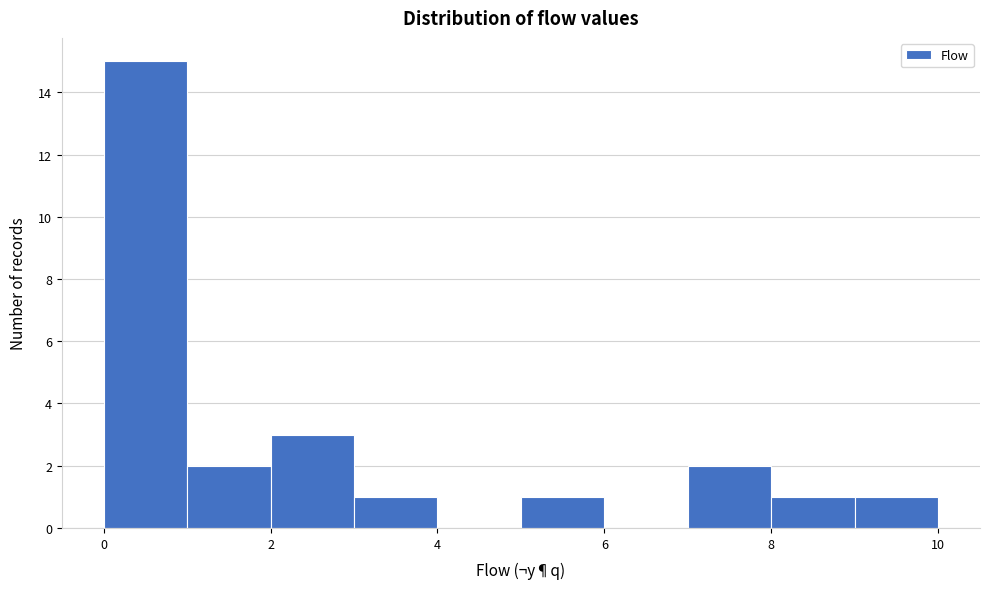

Reading left to right, transcribe this chart: for each bar, give the range it covers on the x-axis and its height. The values are not printed on the chart, so give them approximately, as read against the axis.

0 to 1: 15
1 to 2: 2
2 to 3: 3
3 to 4: 1
4 to 5: 0
5 to 6: 1
6 to 7: 0
7 to 8: 2
8 to 9: 1
9 to 10: 1